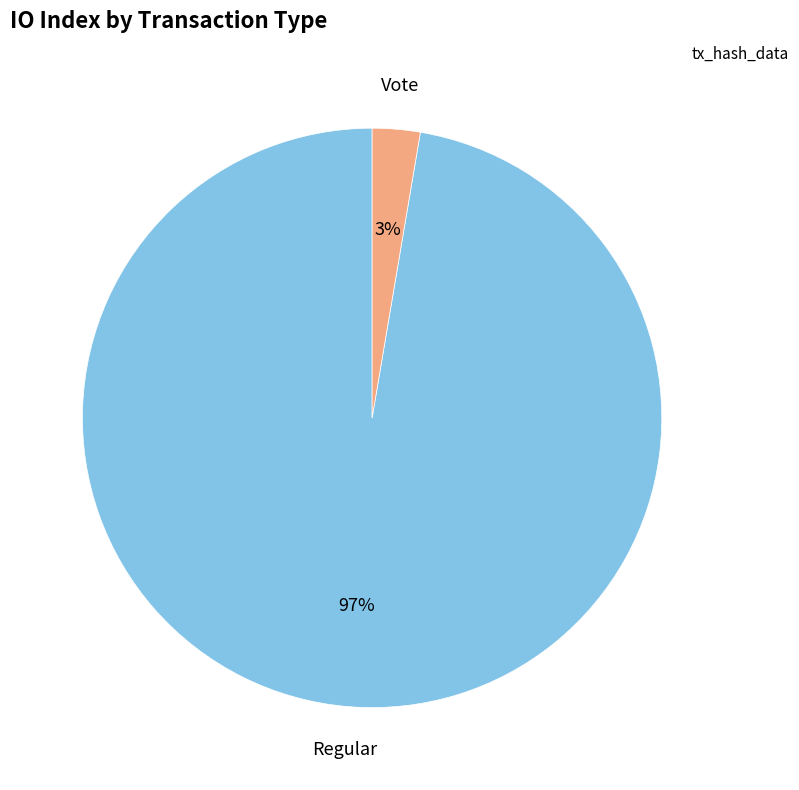

Between Vote and Regular, which is larger?

Regular